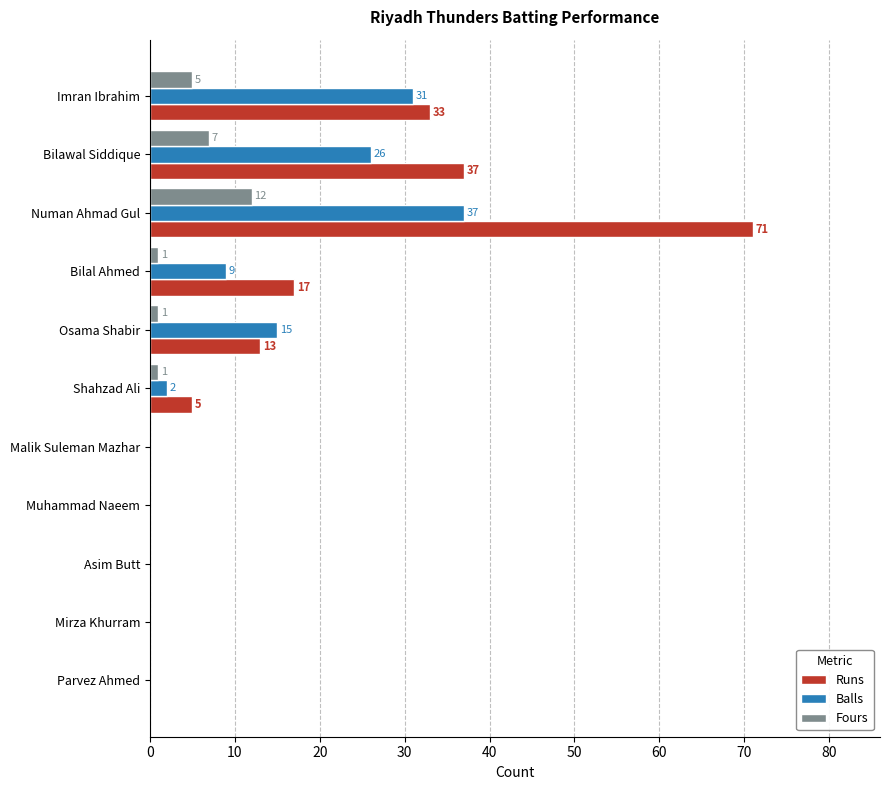

Where is Balls nearest to the value 18?

Osama Shabir